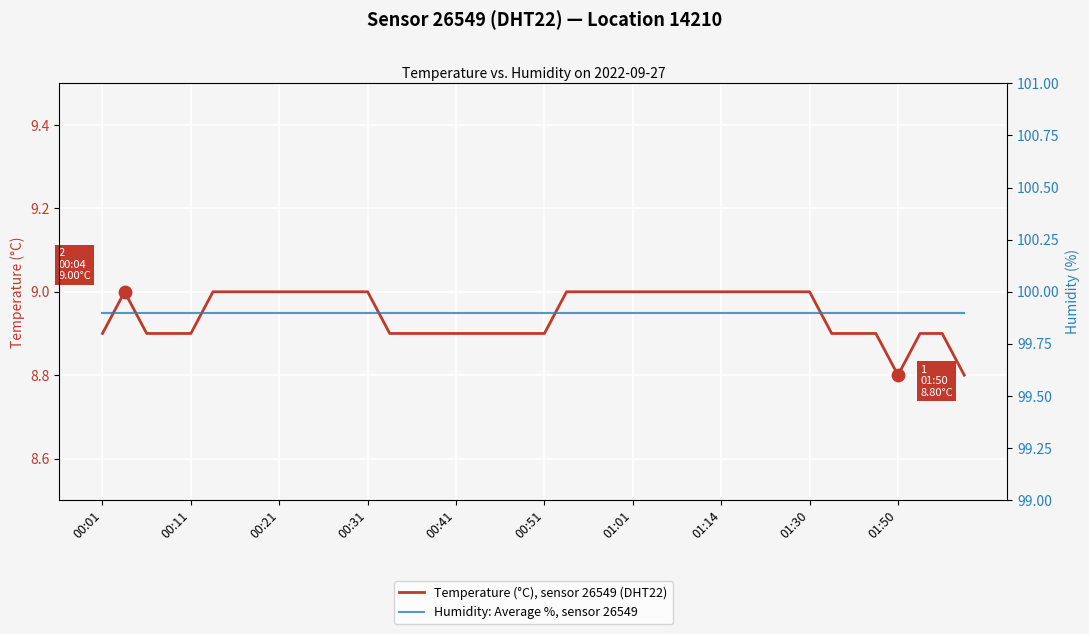

Which series has the largest Y range (max minus min)?

Temperature (°C), sensor 26549 (DHT22)